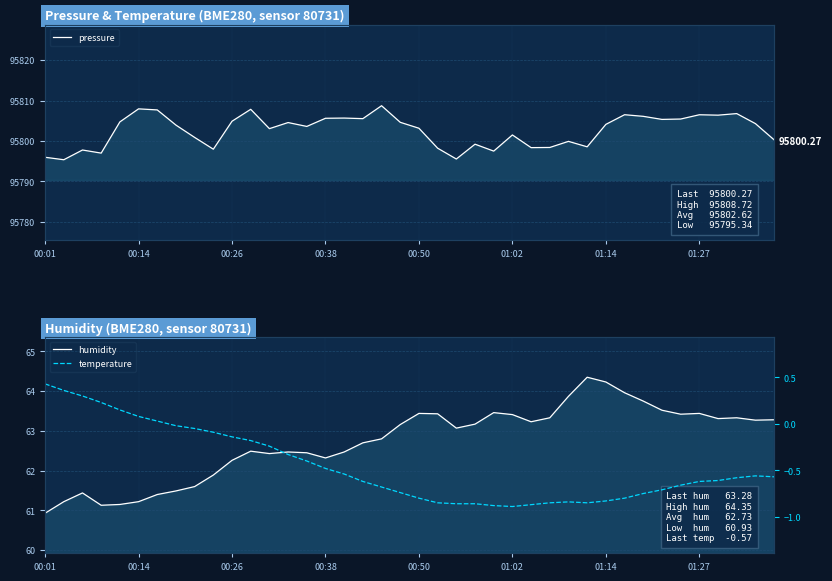

How many data points does each series have?

40